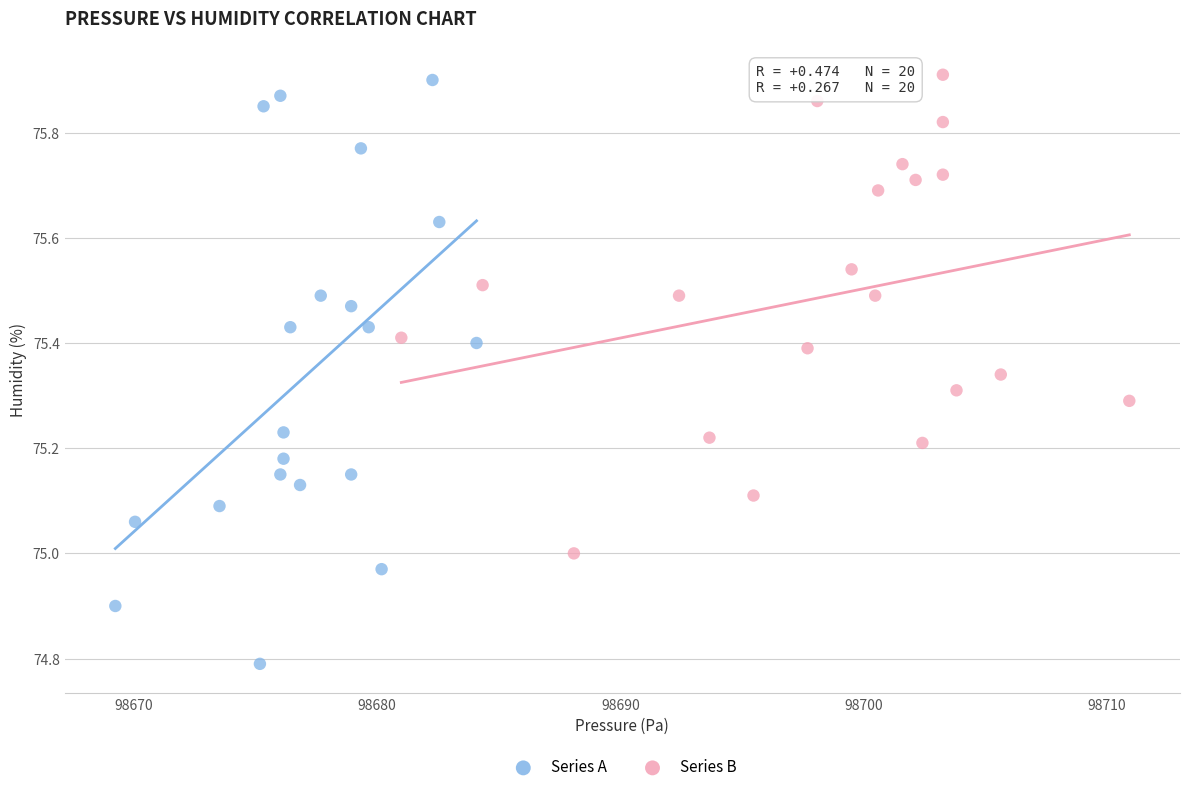

Which series reaches the minimum Y coordinate?

Series A